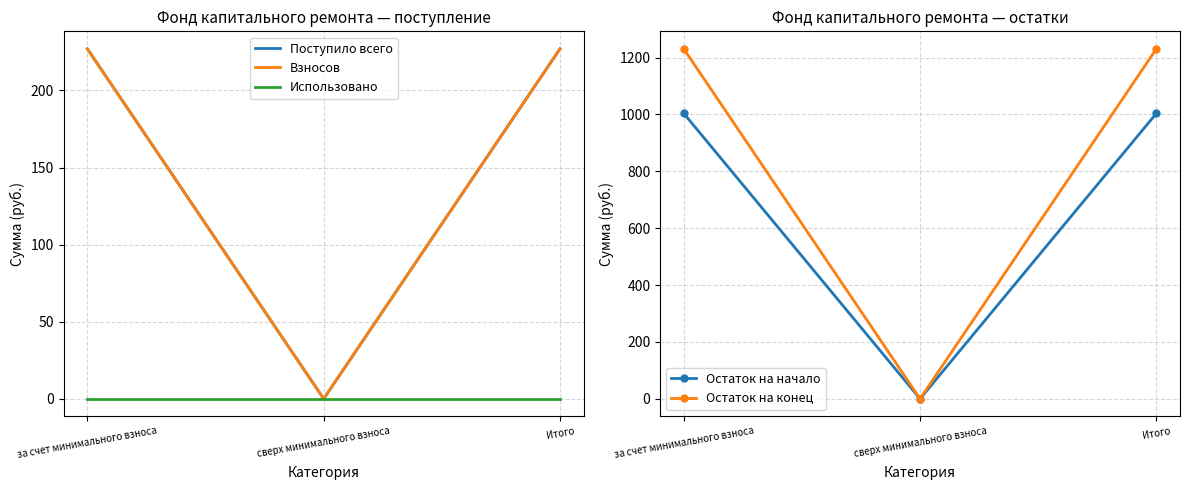

At how many categories does at least one series exceed 541?

2